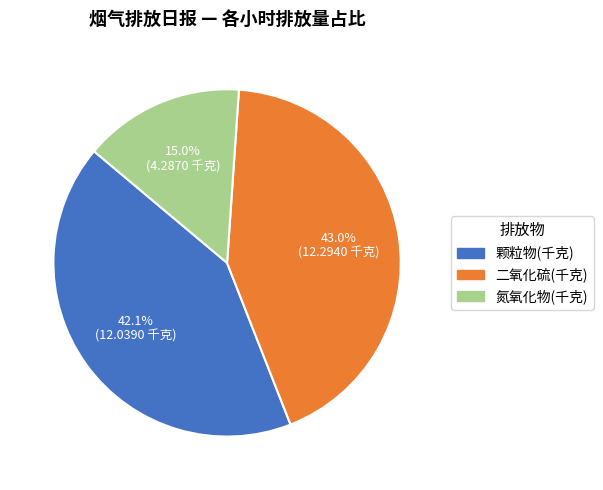

Is there any slice that represents more than half of the pie?

No